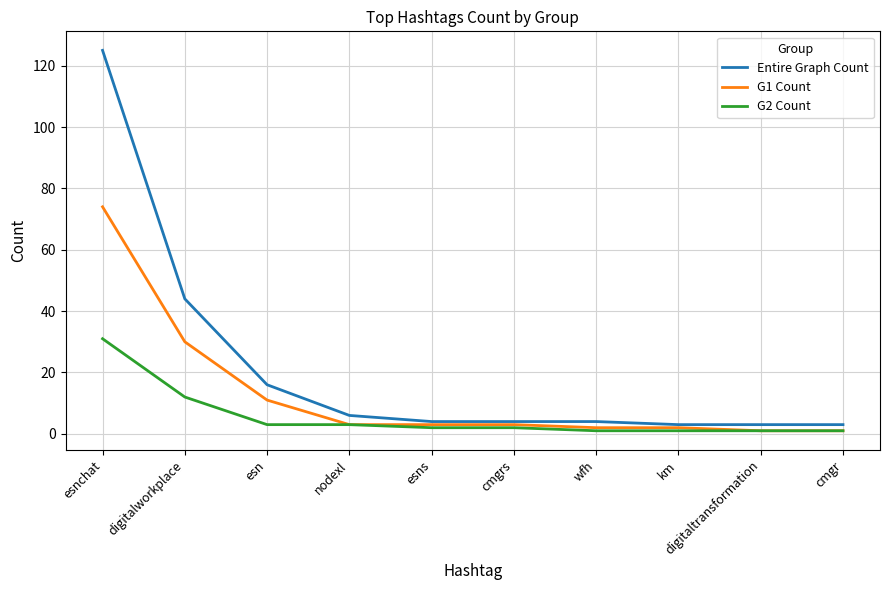

Which series has the largest total across all categories?

Entire Graph Count